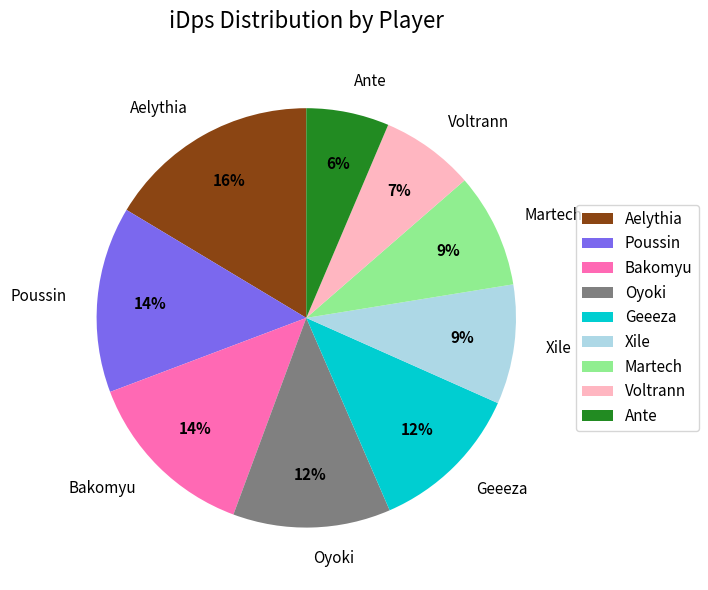

Which category has the biggest portion of the pie?

Aelythia